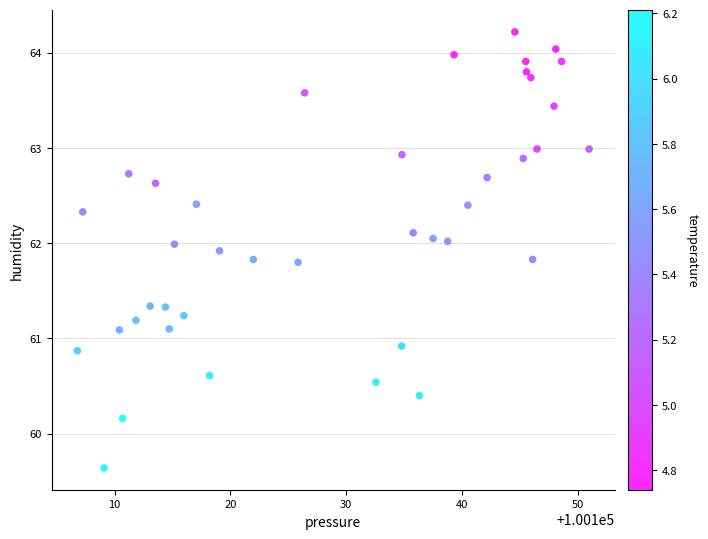

What is the range of Y values (max minus min)?

4.6